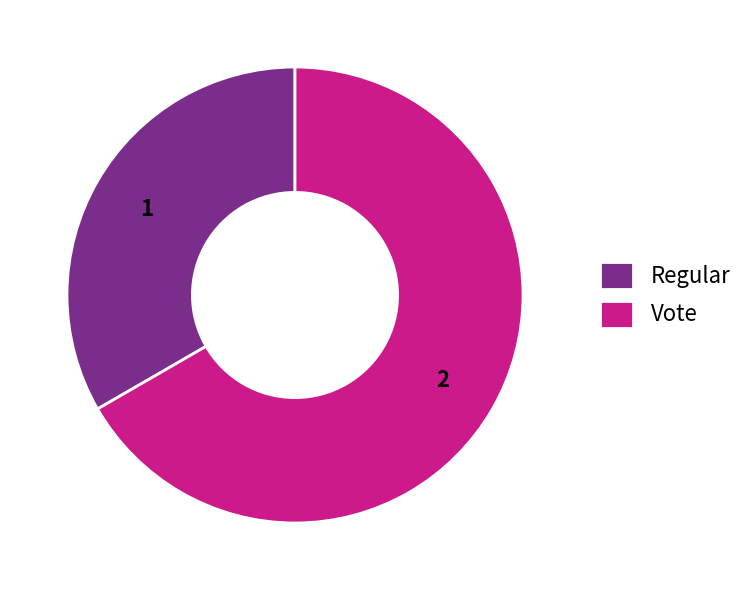

Rank the categories by value from highest to lowest.

Vote, Regular